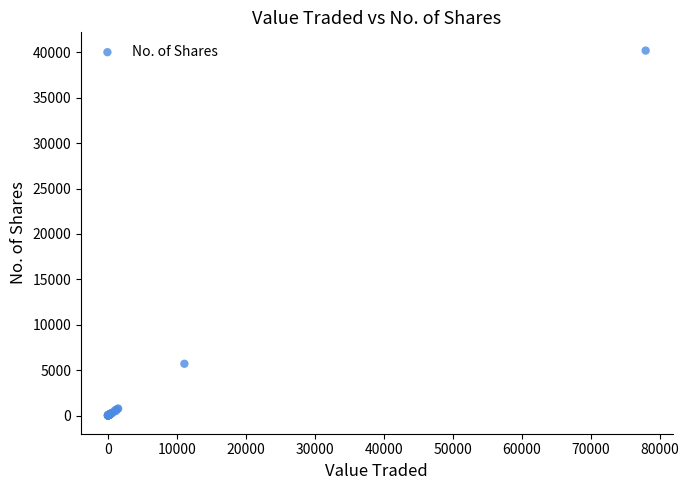

What Y value in the scatter plot is closest to 20101?

5700